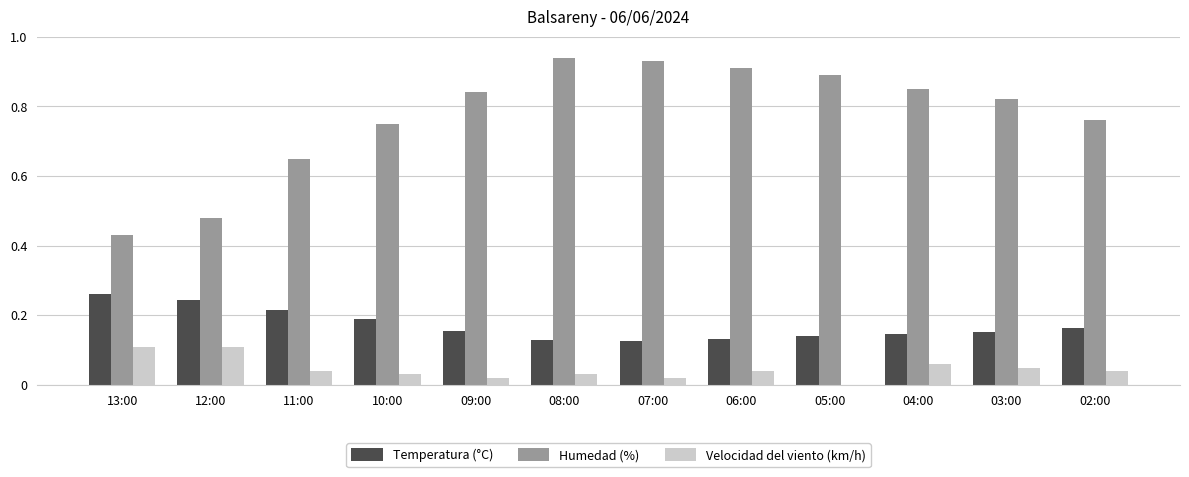

What are all the series names shown in the legend?

Temperatura (°C), Humedad (%), Velocidad del viento (km/h)